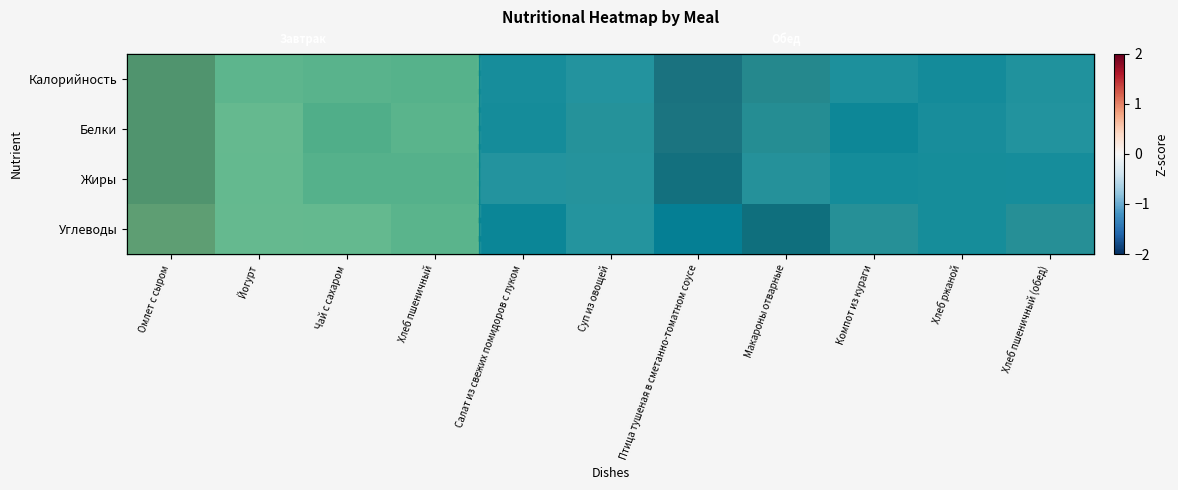

True or false: Калорийность has a value of 1.1 at Макароны отварные.

False